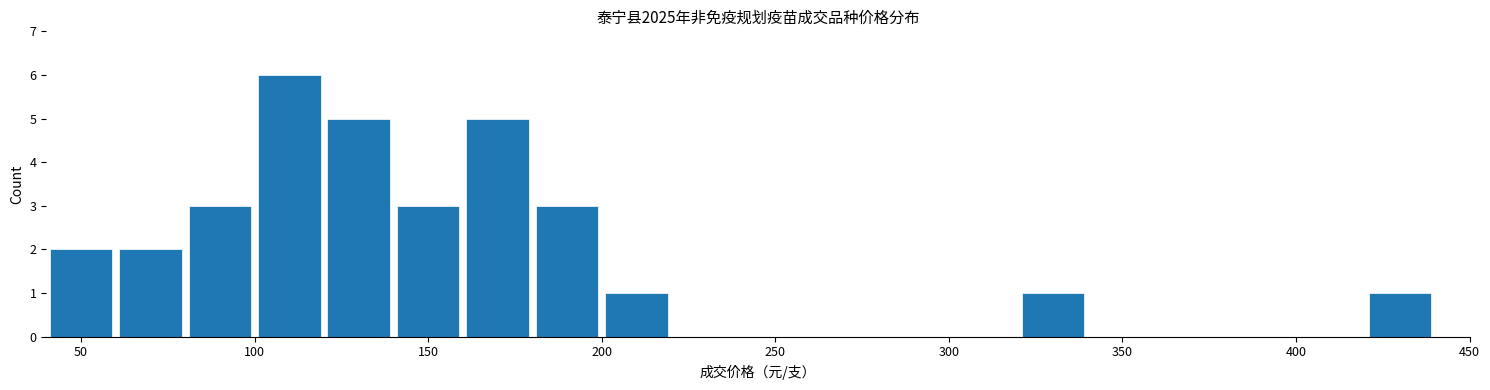

Reading left to right, transcribe this chart: for each bar, give the range it covers on the x-axis and its height. The values are not printed on the chart, so give them approximately, as read against the axis.

40 to 60: 2
60 to 80: 2
80 to 100: 3
100 to 120: 6
120 to 140: 5
140 to 160: 3
160 to 180: 5
180 to 200: 3
200 to 220: 1
220 to 240: 0
240 to 260: 0
260 to 280: 0
280 to 300: 0
300 to 320: 0
320 to 340: 1
340 to 360: 0
360 to 380: 0
380 to 400: 0
400 to 420: 0
420 to 440: 1